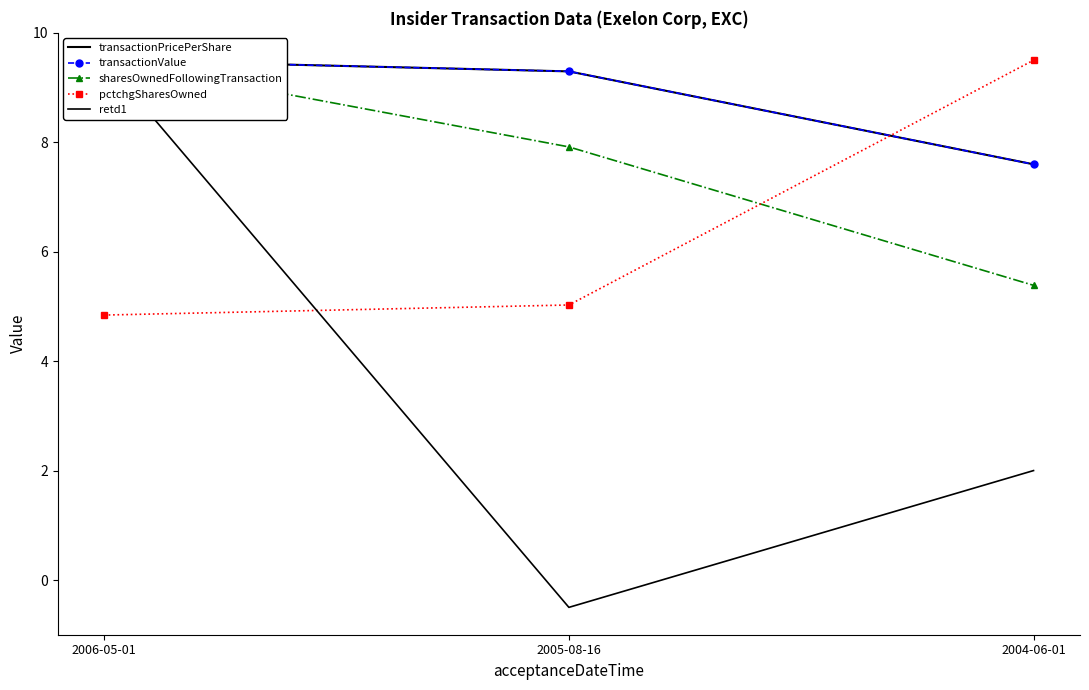

True or false: sharesOwnedFollowingTransaction has a value of 9.3 at 2004-06-01.

False